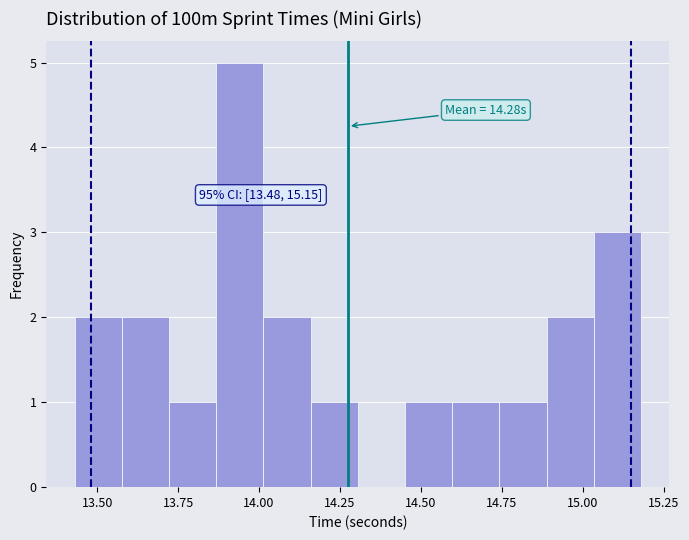

Around what value on the x-axis is the tallest bar? Give the approximate position of its centre, as read against the axis.

13.95